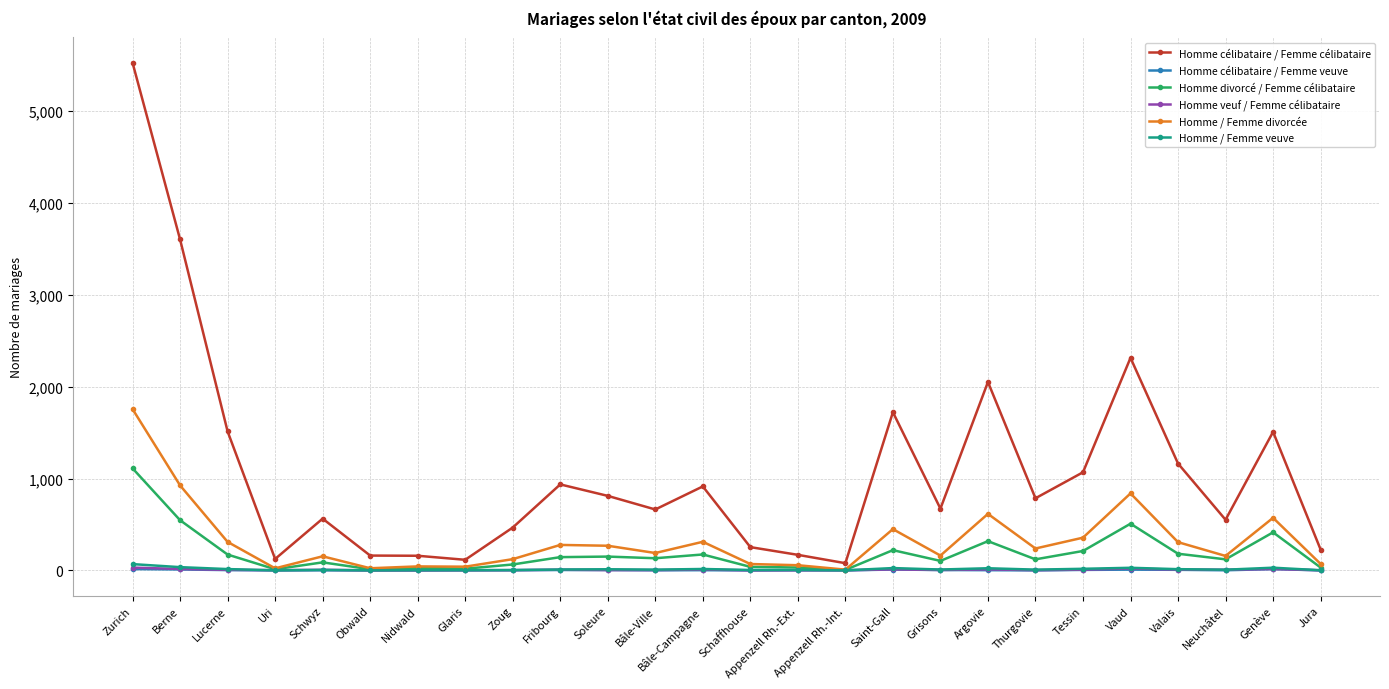

Which series changed the most between Berne and Appenzell Rh.-Int.?

Homme célibataire / Femme célibataire